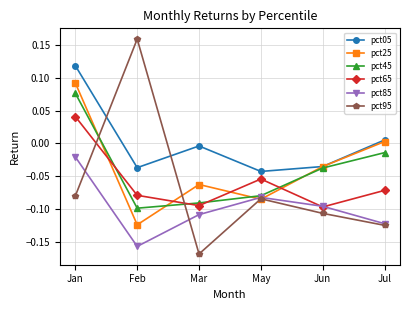

True or false: pct65 and pct05 intersect in this chart.

False